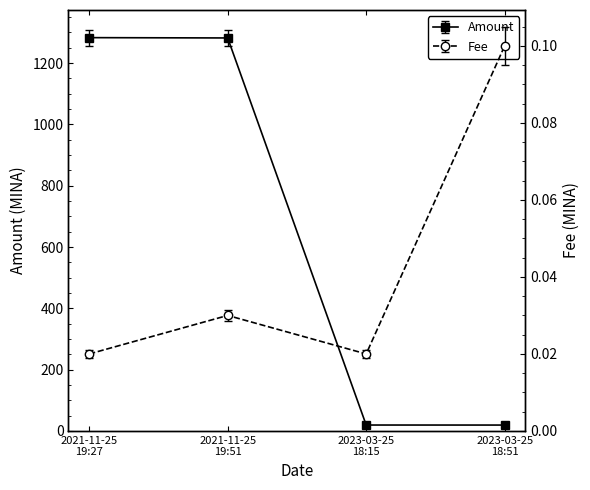

Reading right to left, transcribe all the data shown in this chart.

Amount: 19.3	19.4	1282.1	1283.1
Fee: 0.1	0.0	0.0	0.0